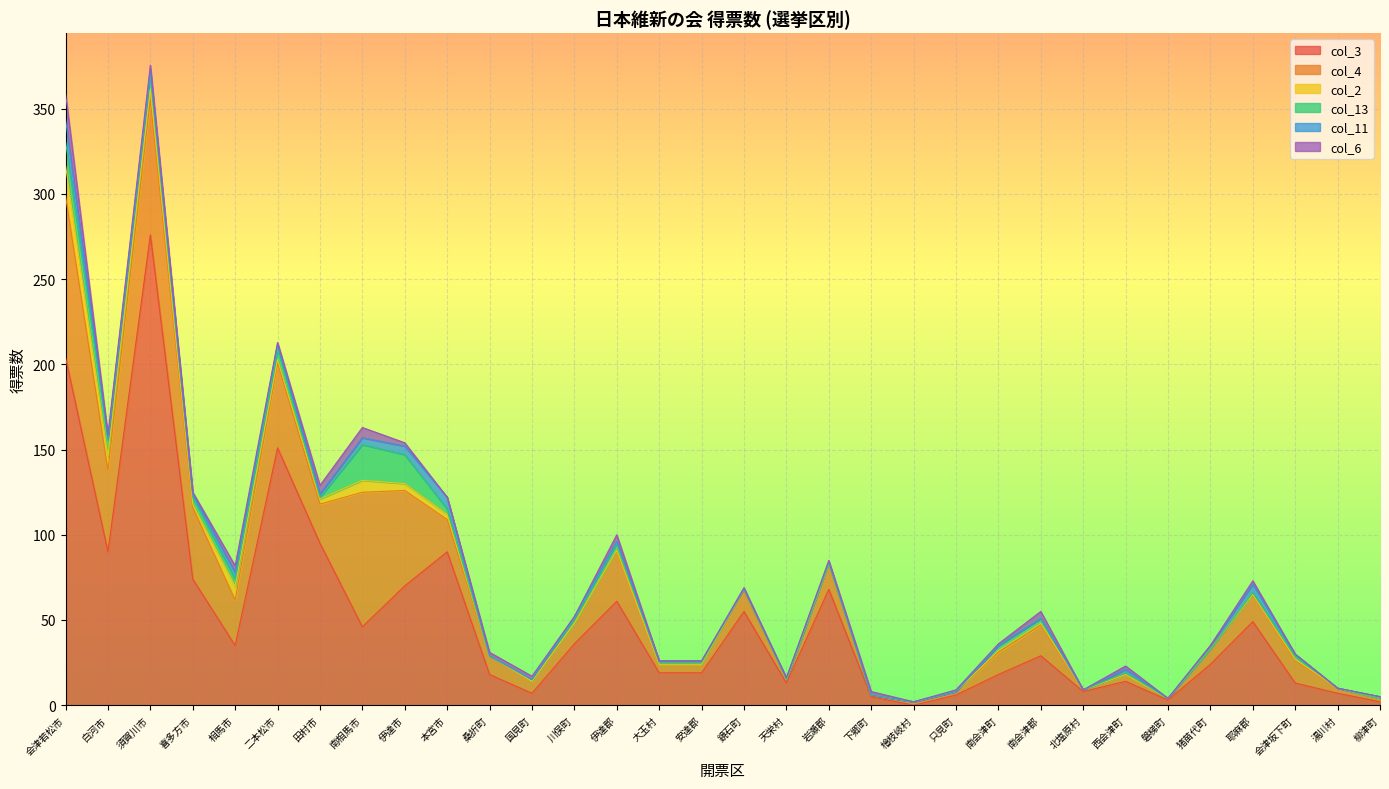

In col_6, how many points are higher than both neighbors (excluding endpoints)?

9